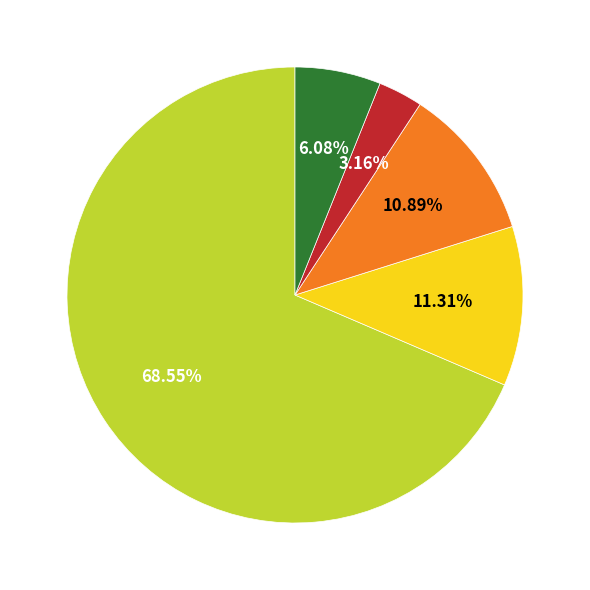

Does any single category account for the majority?

Yes